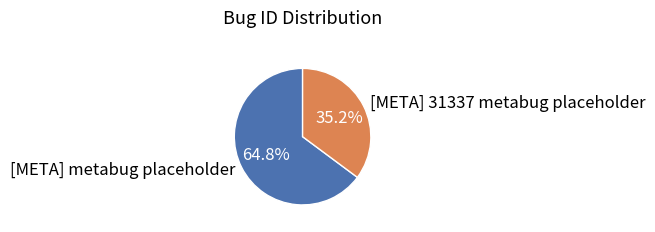

To the nearest percent, what is the average slice percentage?

50%